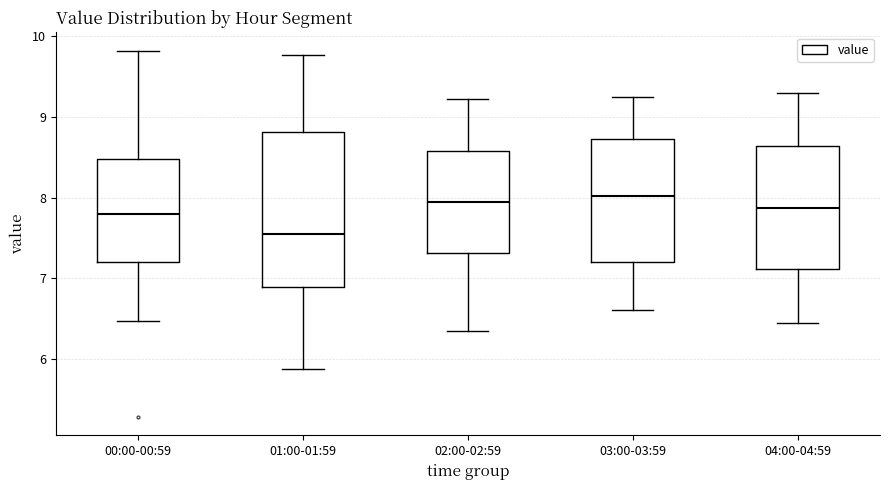

Where is the upper edge of the box for 01:00-01:59 on the y-axis? The values are not printed on the chart, so give them approximately, as read against the axis.

8.8